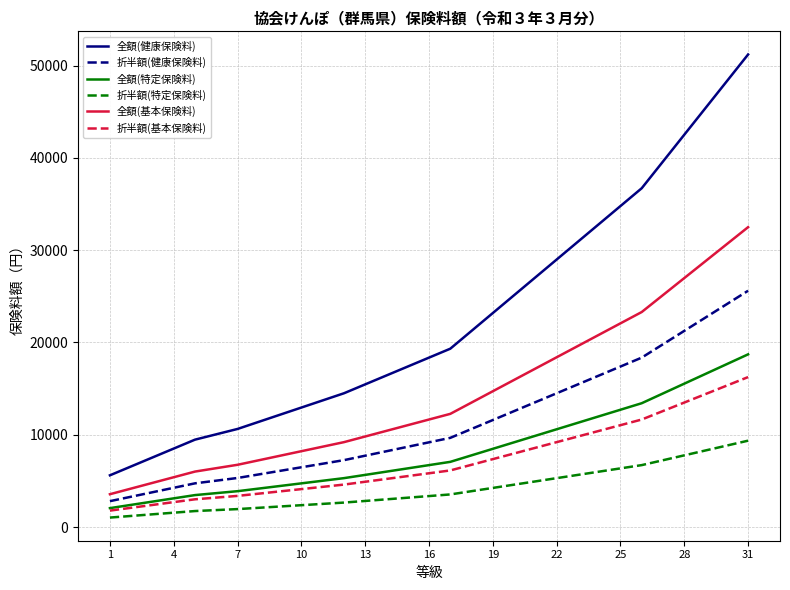

Which series has the largest total across all categories?

全額(健康保険料)